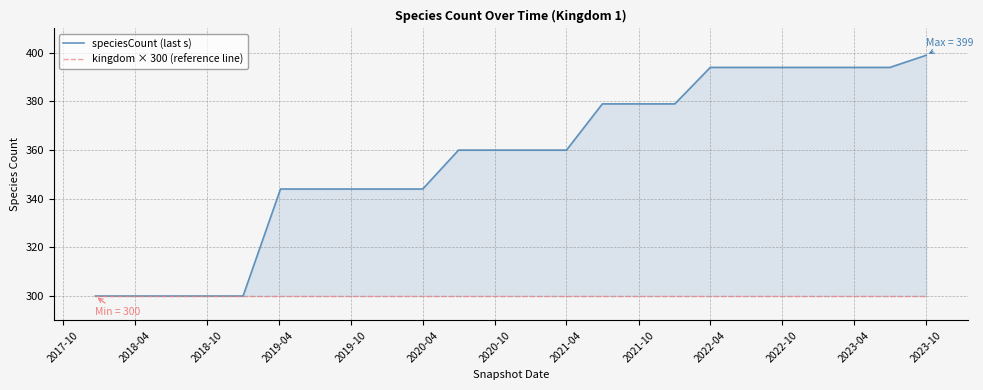

List the series in order of their peak value, lowest first.

kingdom × 300 (reference line), speciesCount (last s)